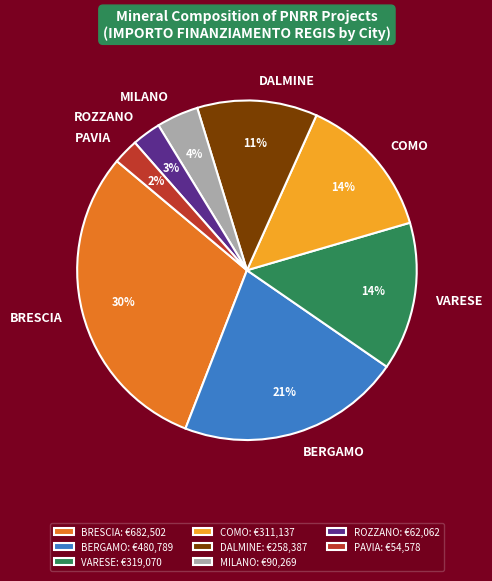

True or false: BERGAMO accounts for 21% of the total.

True